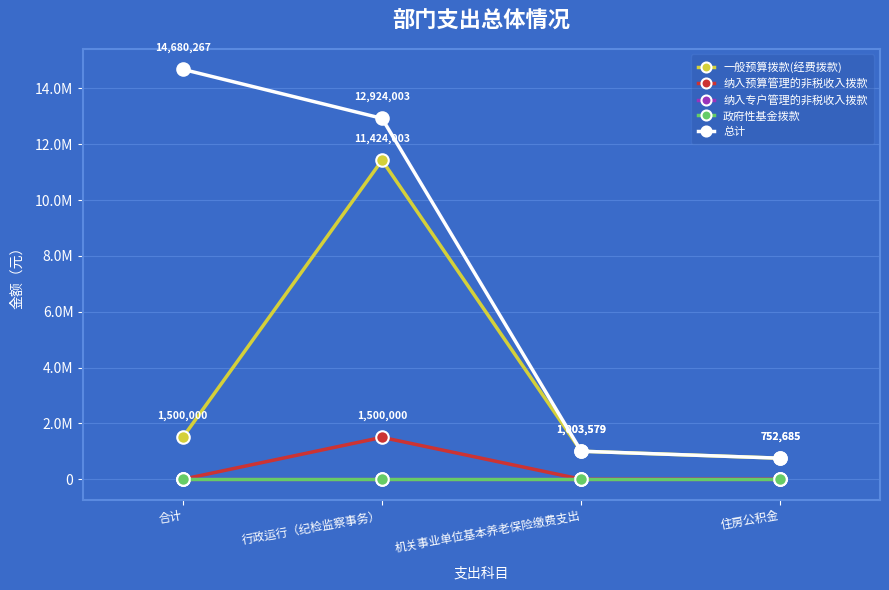

At which label does 一般预算拨款(经费拨款) first exceed 1500000?

行政运行（纪检监察事务）